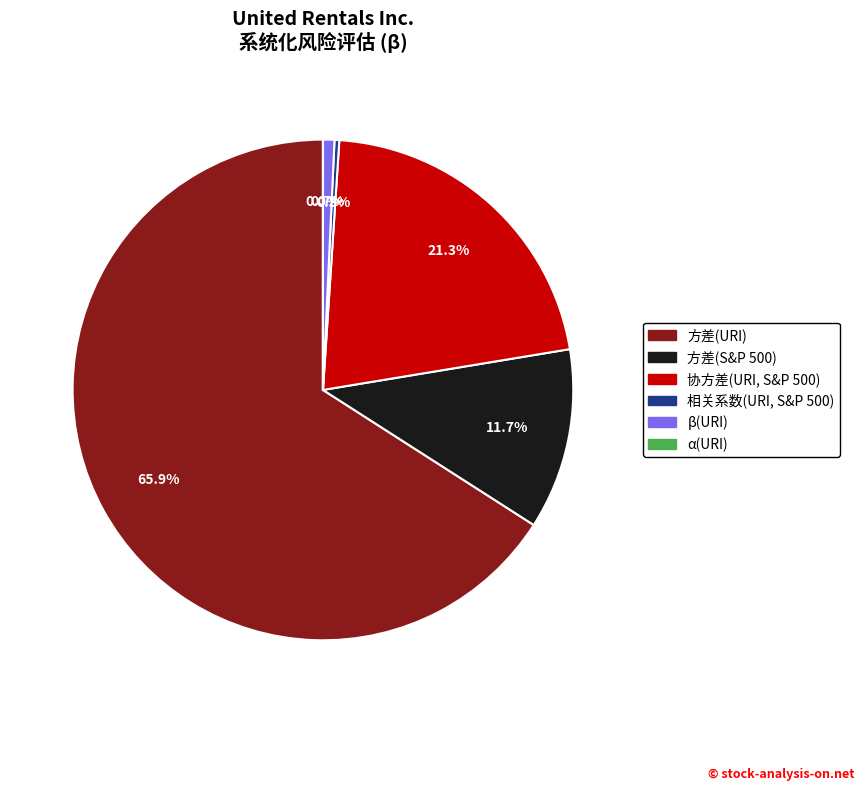

Is there any slice that represents more than half of the pie?

Yes